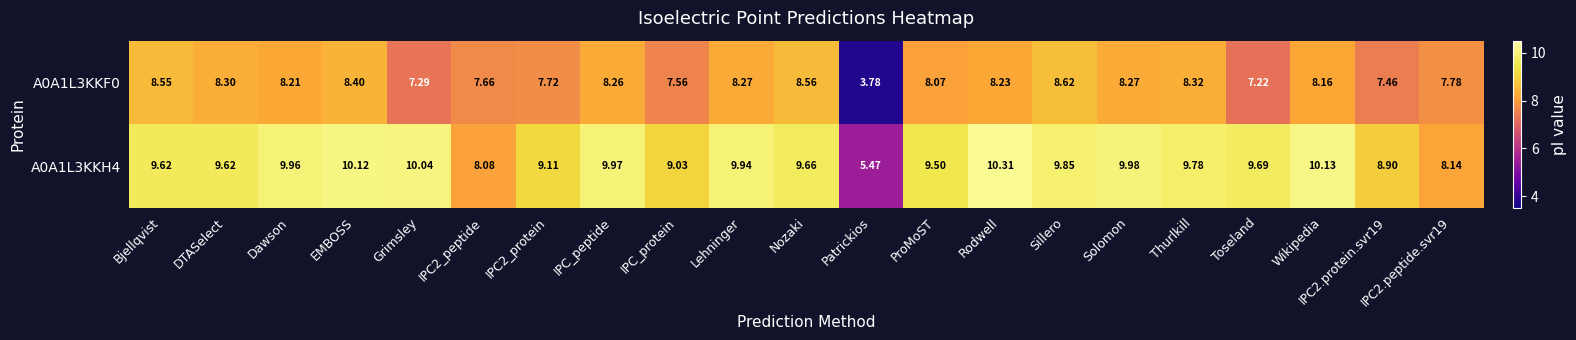

At how many categories does at least one series exceed 6?

20